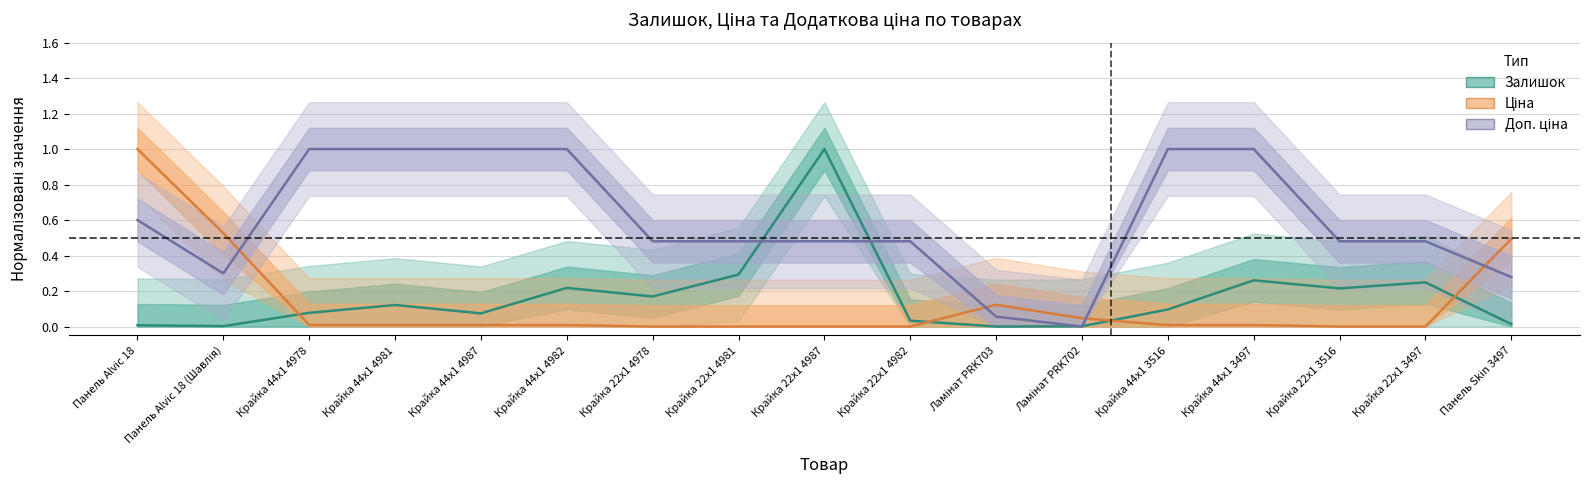

True or false: Залишок has a value of 0.2 at Крайка 44x1 4981.

False